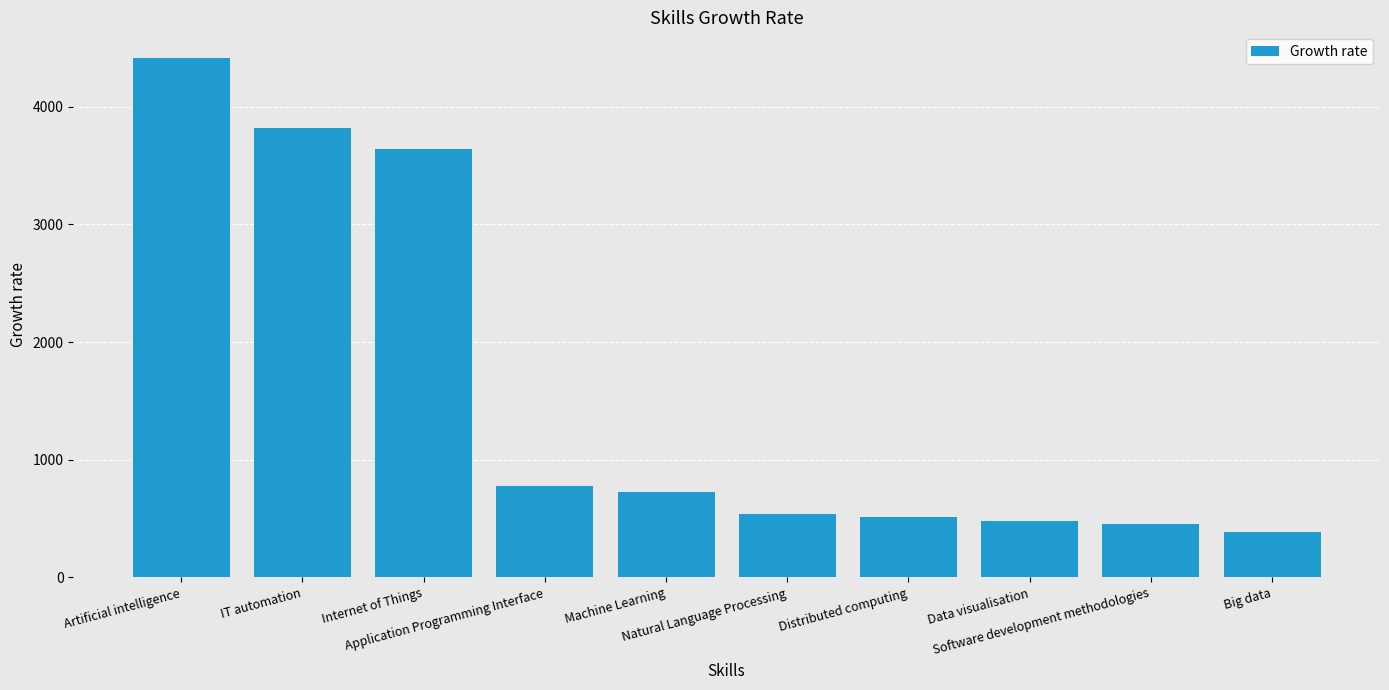

Which has a higher value, Machine Learning or IT automation?

IT automation